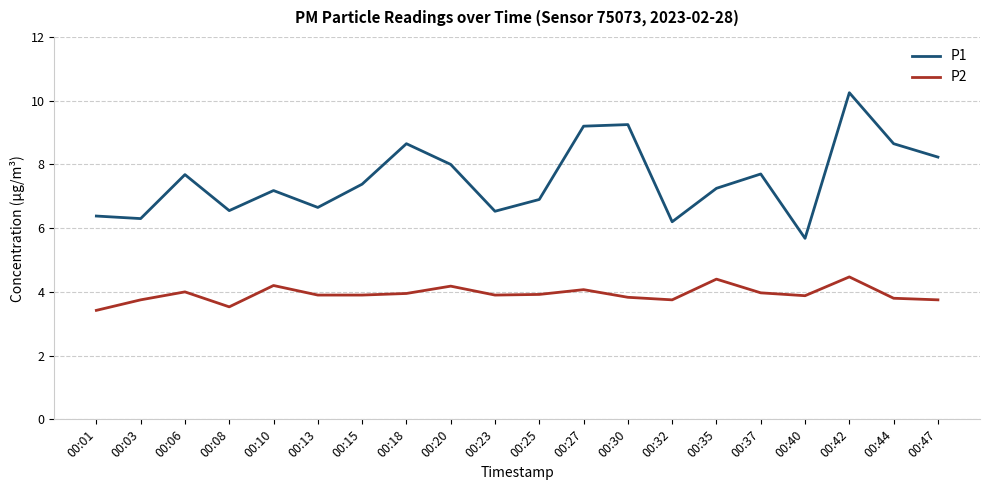

Where is the first local maximum for P1?

00:06